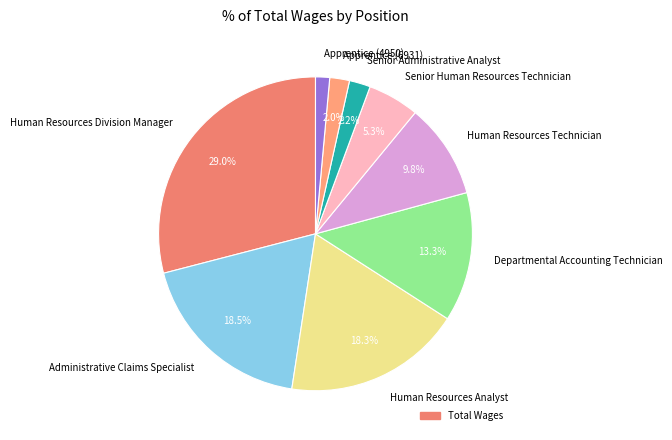

Which category has the smallest portion of the pie?

Apprentice (4950)